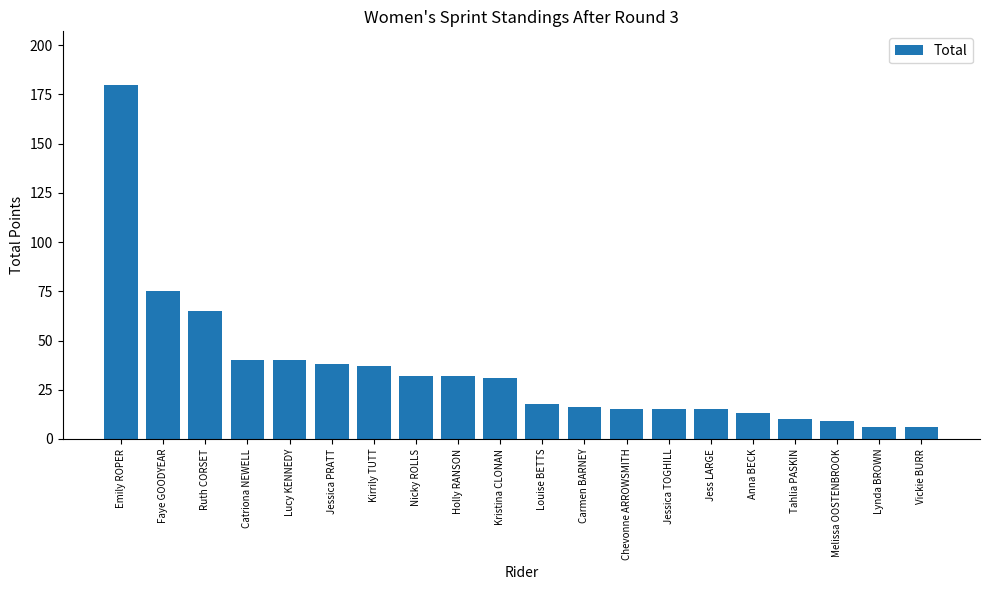

What is the approximate value at Kristina CLONAN?

31